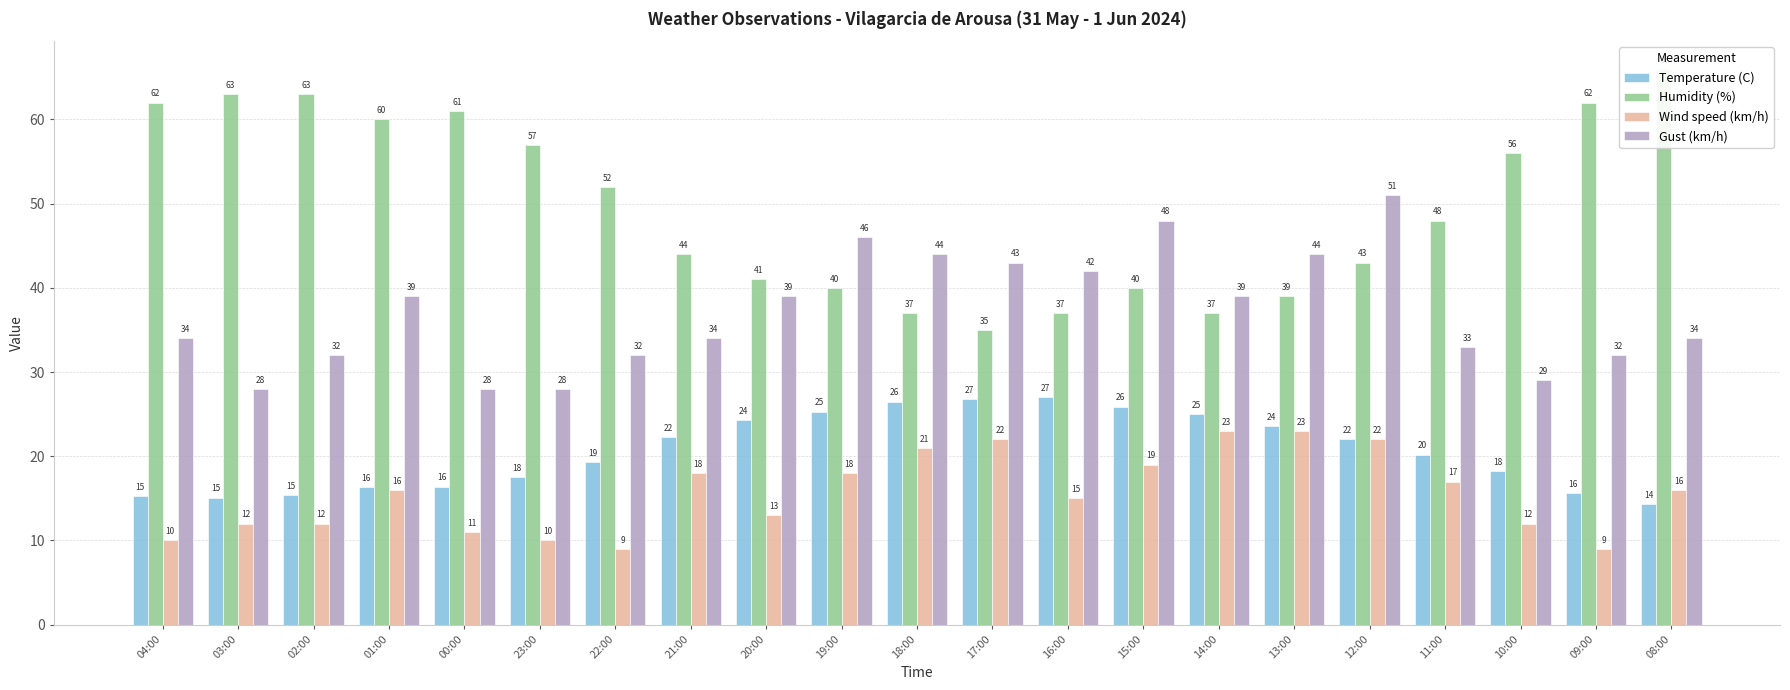

Read the Wind speed (km/h) value at 00:00.

11.0